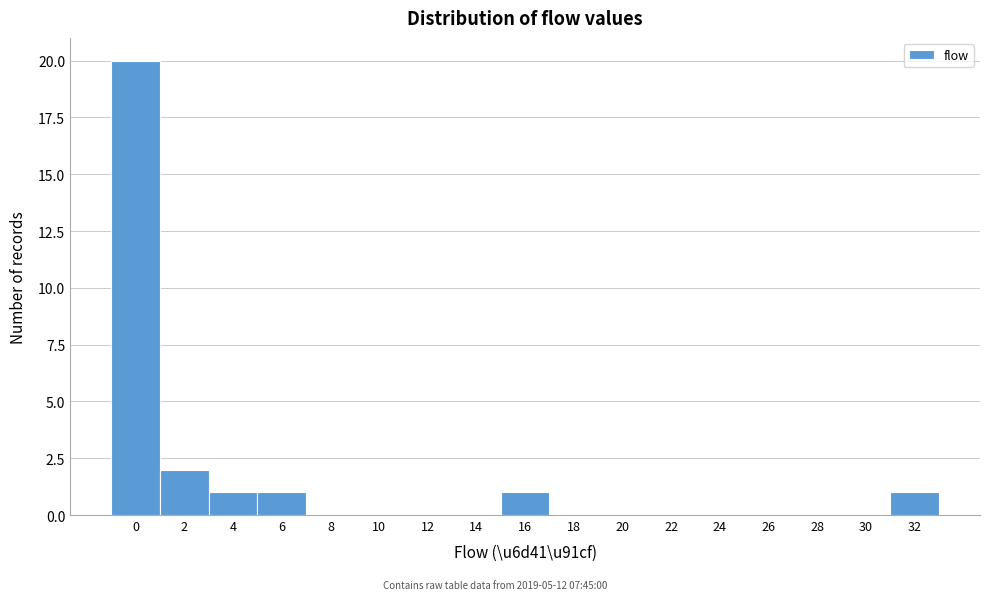

Reading right to left, extract all data points from this chart.

32=1	30=0	28=0	26=0	24=0	22=0	20=0	18=0	16=1	14=0	12=0	10=0	8=0	6=1	4=1	2=2	0=20